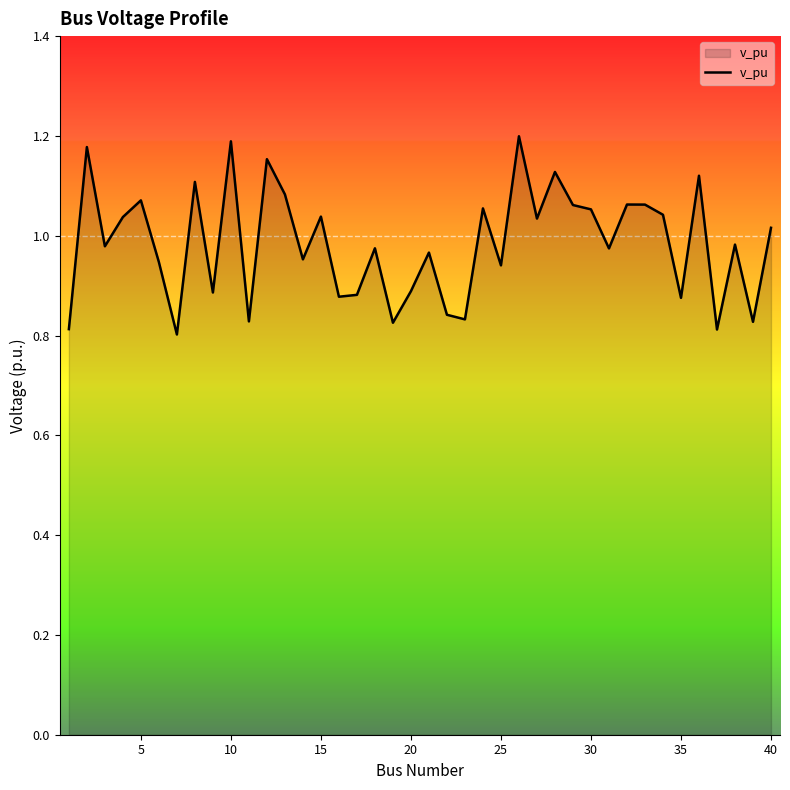

What is the difference between the maximum and minimum values?

0.4